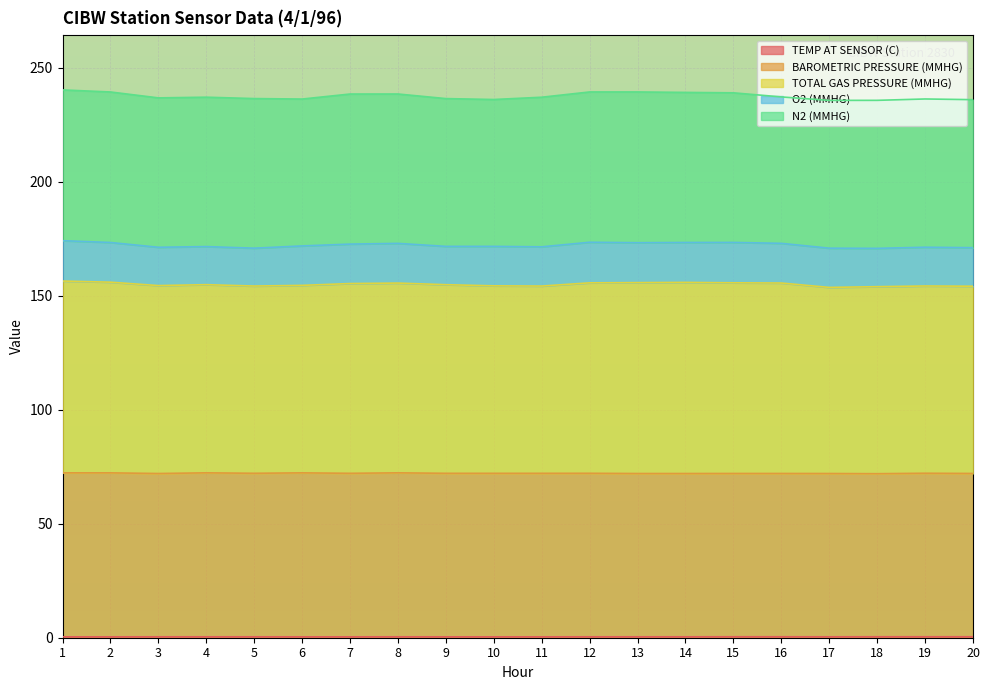

Read the TOTAL GAS PRESSURE (MMHG) value at 12.

155.6